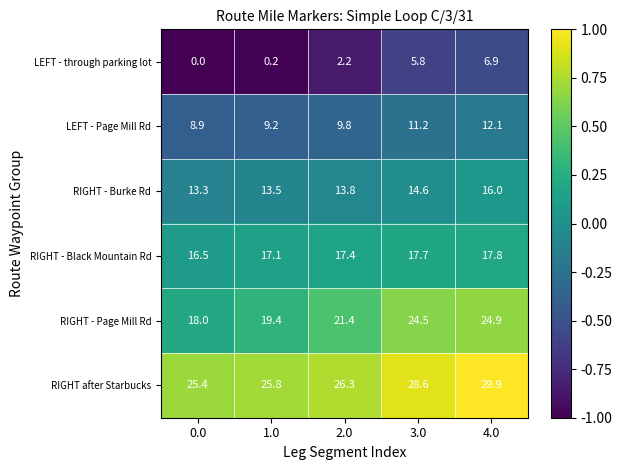

Reading left to right, list all the values displayed in this chart.

LEFT - through parking lot: 0.0=0.0	1.0=0.2	2.0=2.2	3.0=5.8	4.0=6.9
LEFT - Page Mill Rd: 0.0=8.9	1.0=9.2	2.0=9.8	3.0=11.2	4.0=12.1
RIGHT - Burke Rd: 0.0=13.3	1.0=13.5	2.0=13.8	3.0=14.6	4.0=16.0
RIGHT - Black Mountain Rd: 0.0=16.5	1.0=17.1	2.0=17.4	3.0=17.7	4.0=17.8
RIGHT - Page Mill Rd: 0.0=18.0	1.0=19.4	2.0=21.4	3.0=24.5	4.0=24.9
RIGHT after Starbucks: 0.0=25.4	1.0=25.8	2.0=26.3	3.0=28.6	4.0=29.9